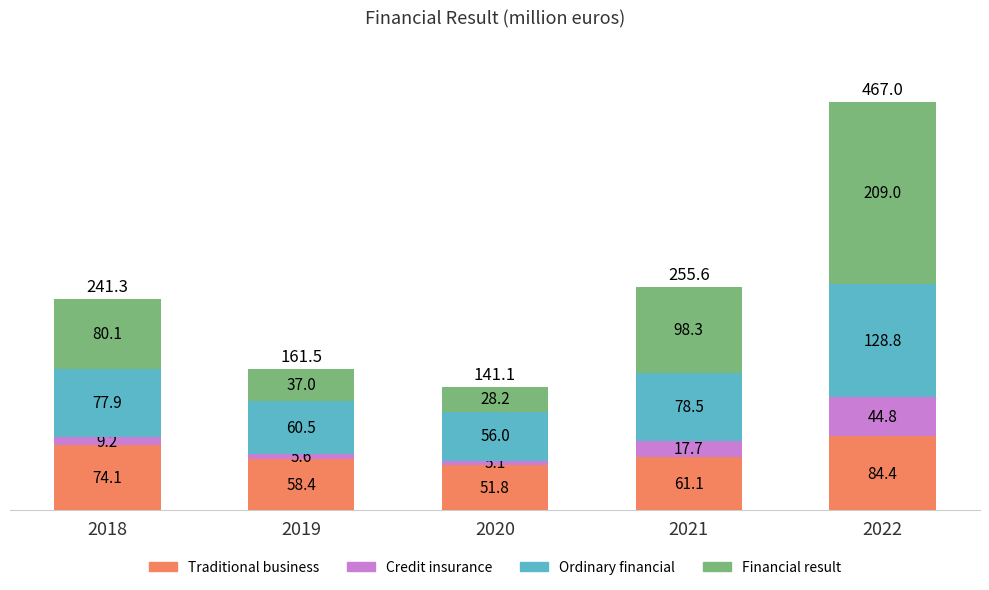

What is the highest value of the Traditional business series?

84.4